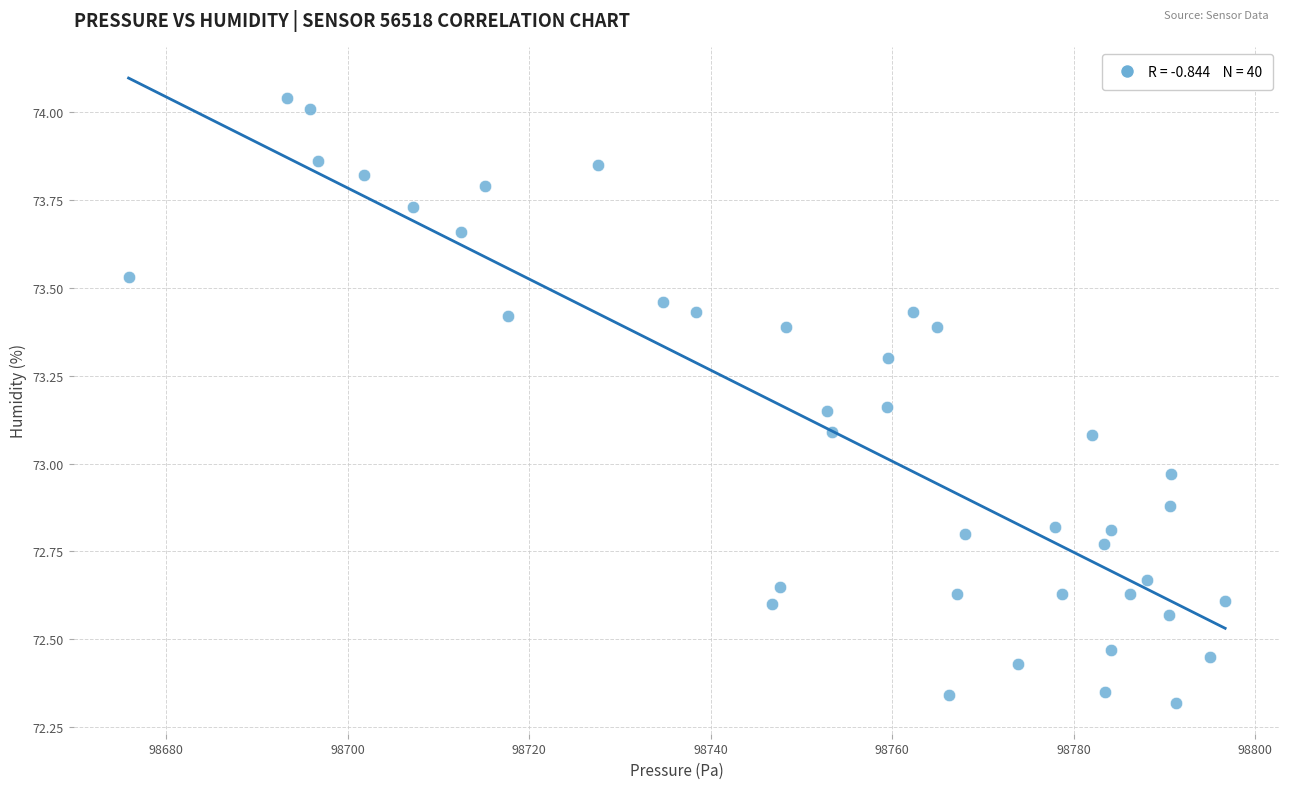

What is the range of Y values (max minus min)?

1.7